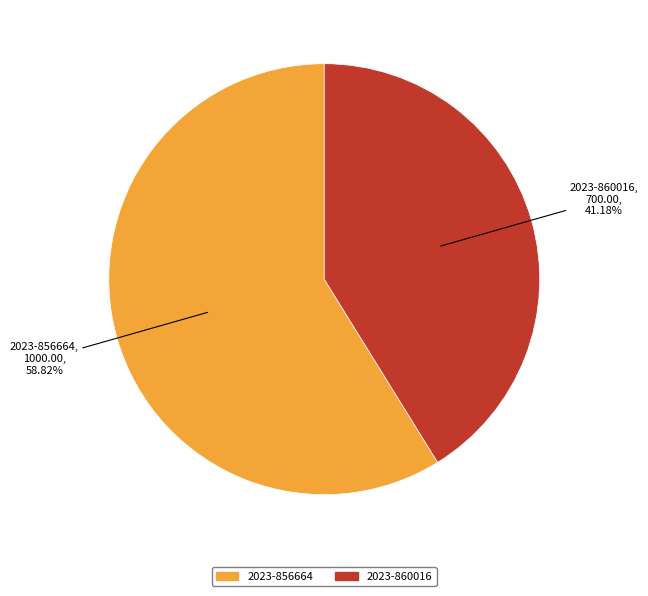

To the nearest percent, what percentage of the pie is 2023-860016?

41%